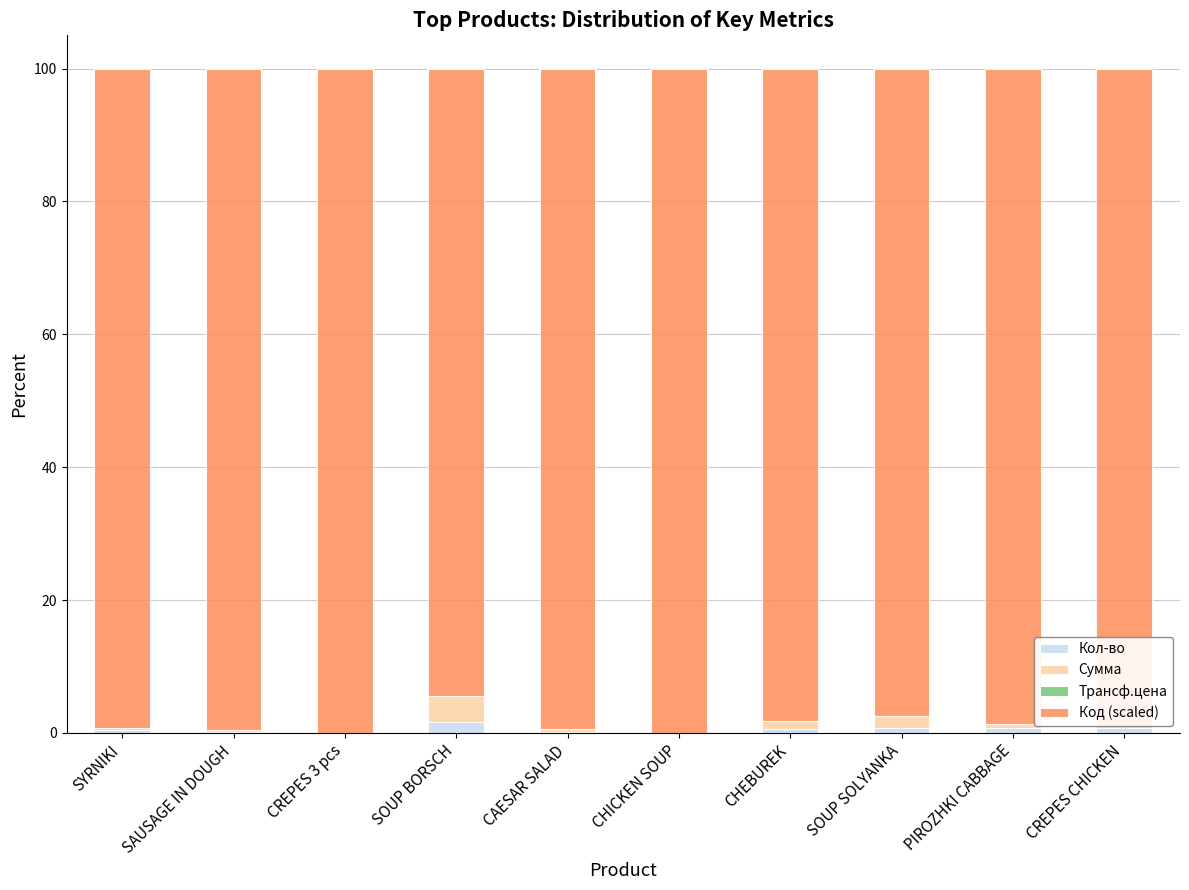

What is the total value across all series at CREPES 3 pcs?

100.0